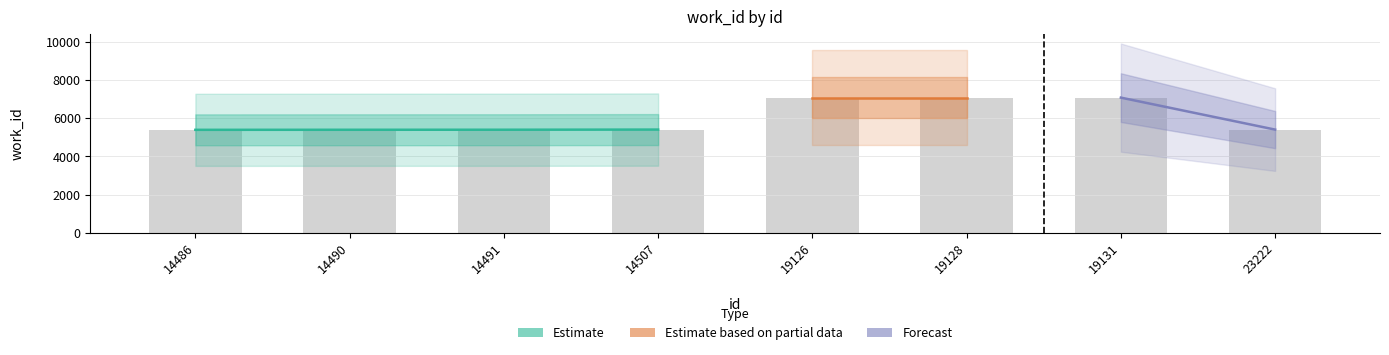

Does the chart contain any negative values?

No